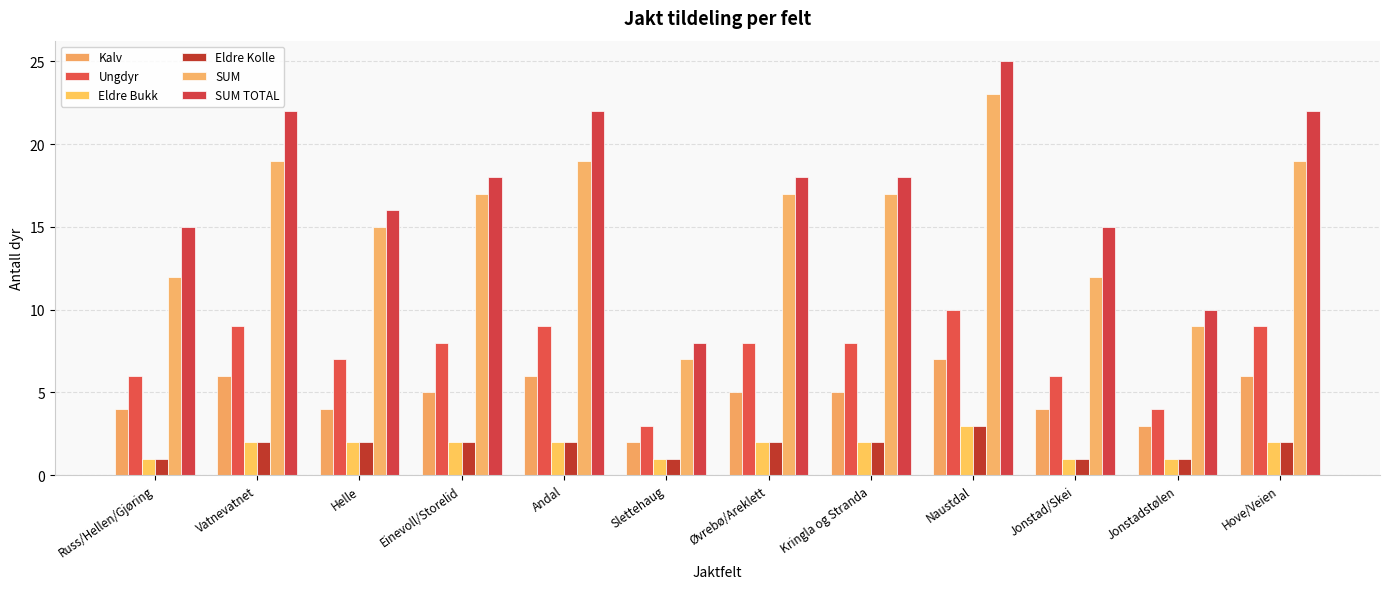

Does the chart contain stacked bars?

No